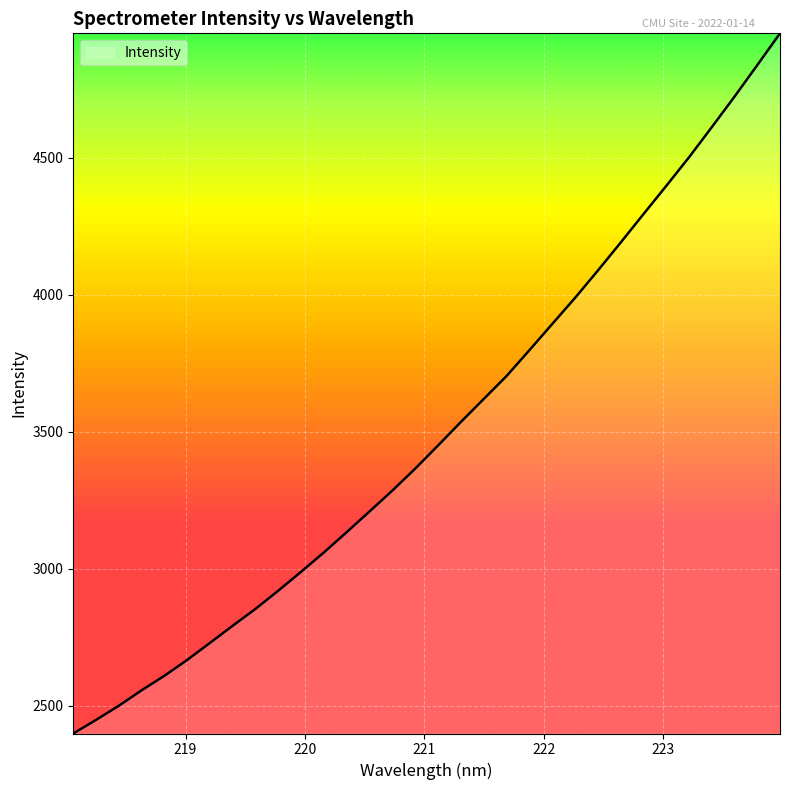

What is the smallest value displayed?

2397.9